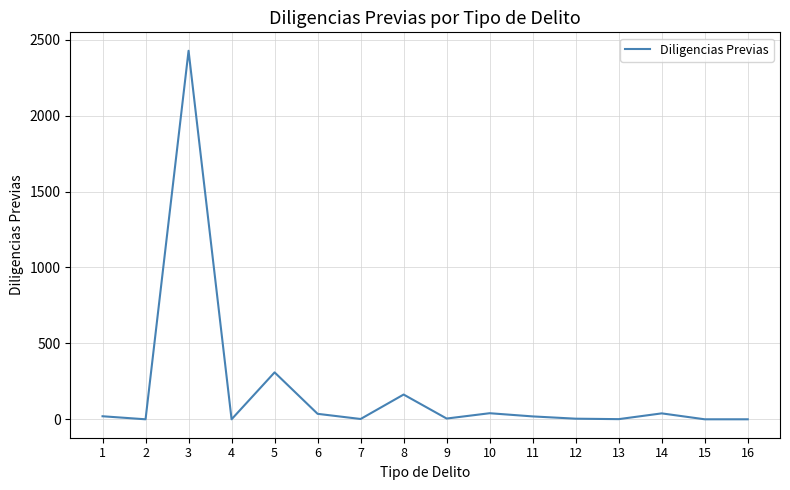

The value at 15 is 0. True or false?

True